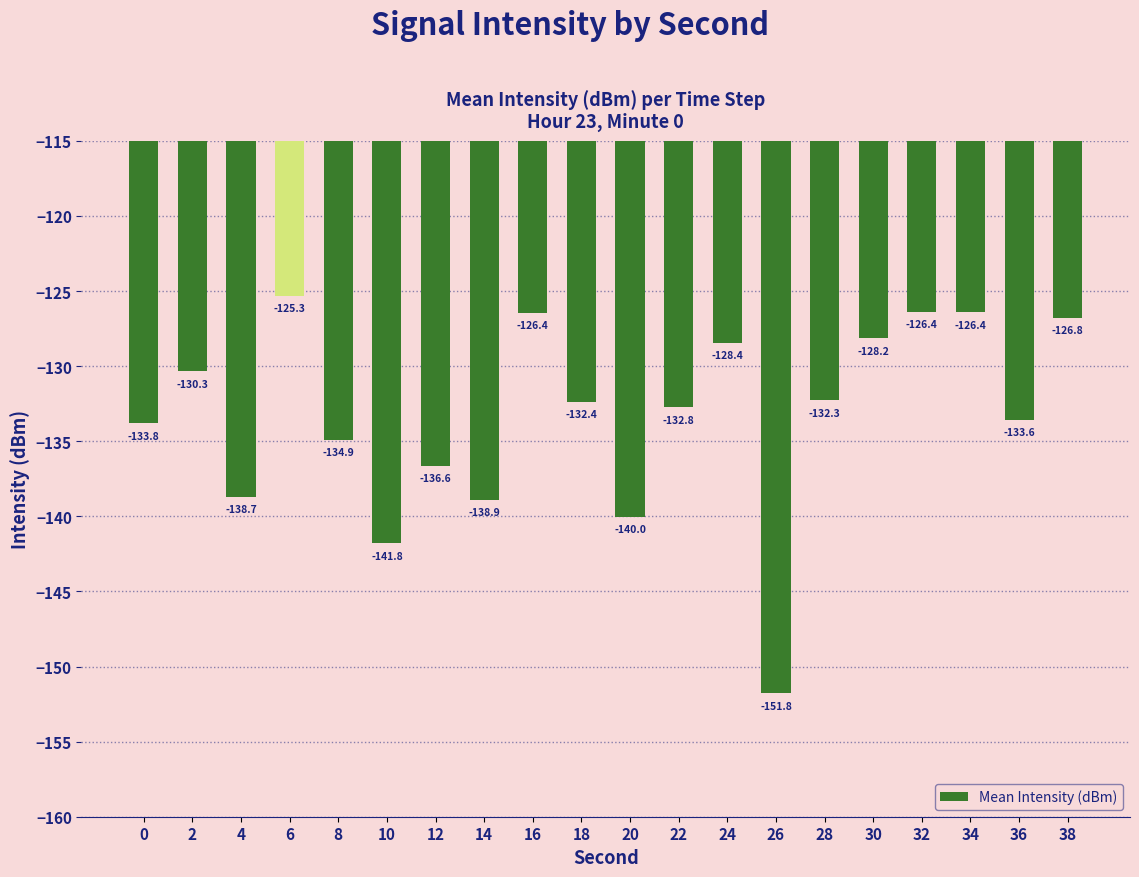

What is the difference between the values at 20 and 34?

13.6